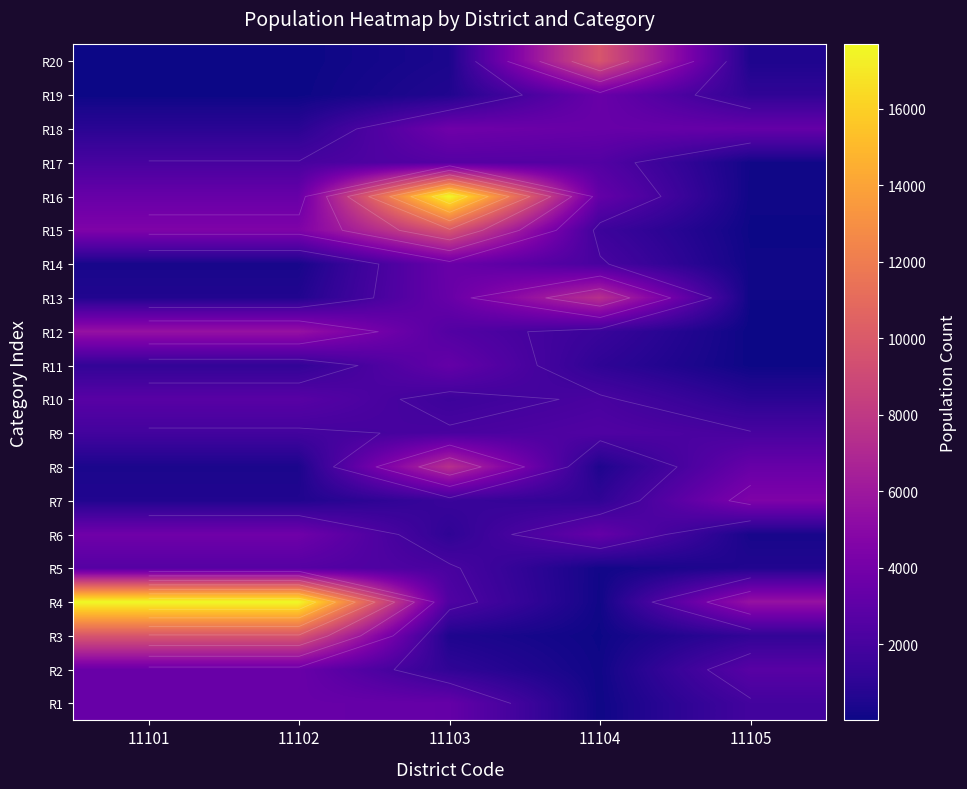

Which has a higher value, 11105 or 11103?

11103